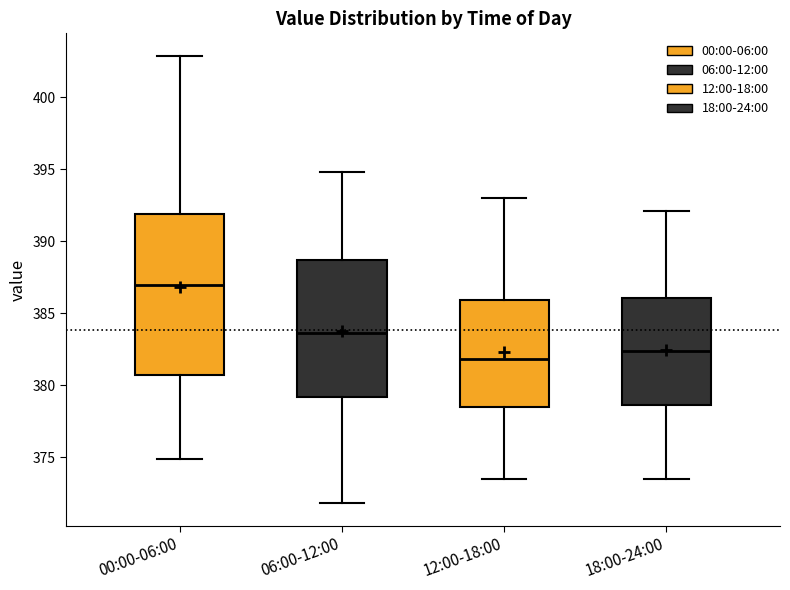

Reading left to right, read every box against the y-axis: the position of its median line, the range the box covers, and the ends of its whiskers. The values are not printed on the chart, so give them approximately, as read against the axis.

00:00-06:00: median 387.0, box 380.5 to 392.0, whiskers 375.0 to 403.0
06:00-12:00: median 383.5, box 379.0 to 388.5, whiskers 372.0 to 395.0
12:00-18:00: median 382.0, box 378.5 to 386.0, whiskers 373.5 to 393.0
18:00-24:00: median 382.5, box 378.5 to 386.0, whiskers 373.5 to 392.0